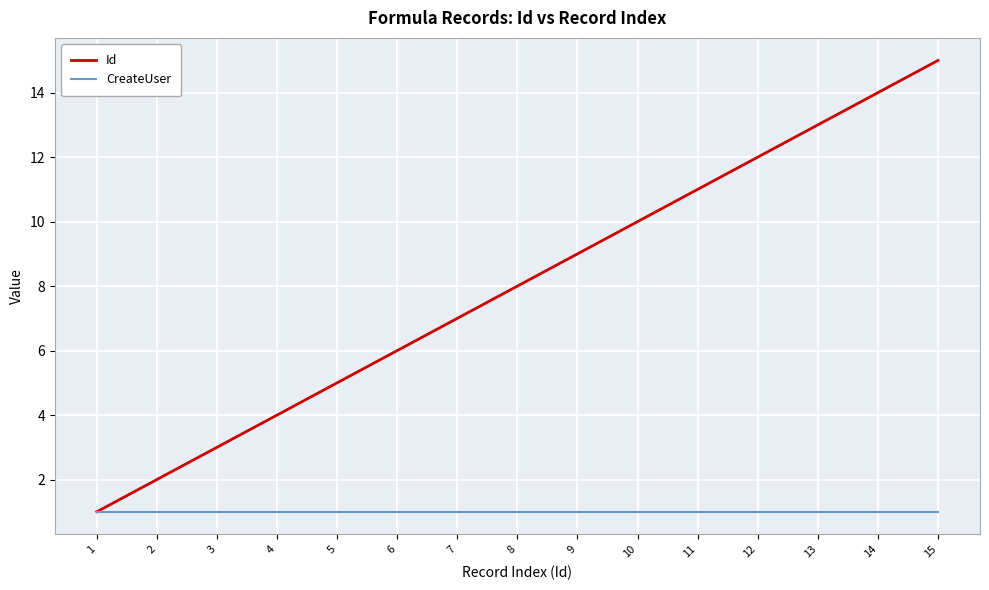

Reading right to left, list all the values displayed in this chart.

Id: 15=15	14=14	13=13	12=12	11=11	10=10	9=9	8=8	7=7	6=6	5=5	4=4	3=3	2=2	1=1
CreateUser: 15=1	14=1	13=1	12=1	11=1	10=1	9=1	8=1	7=1	6=1	5=1	4=1	3=1	2=1	1=1